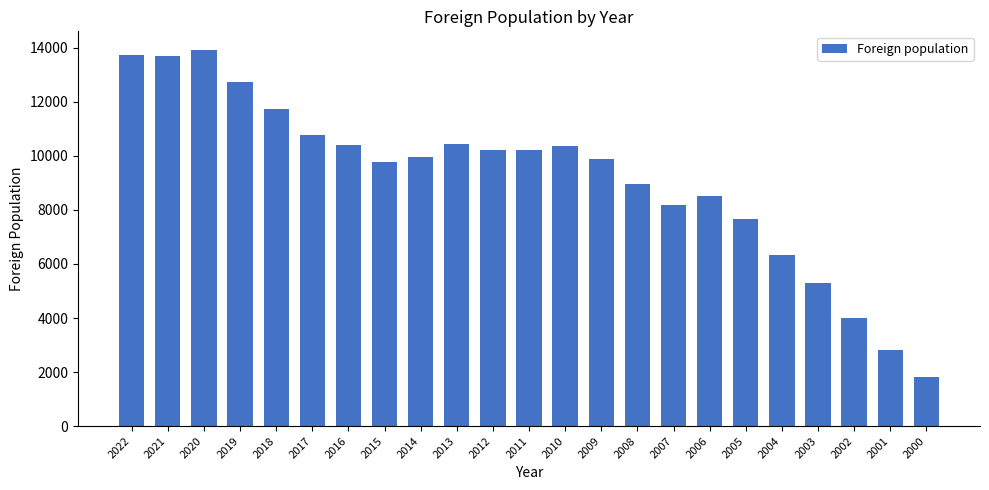

What is the greatest value displayed?

13916